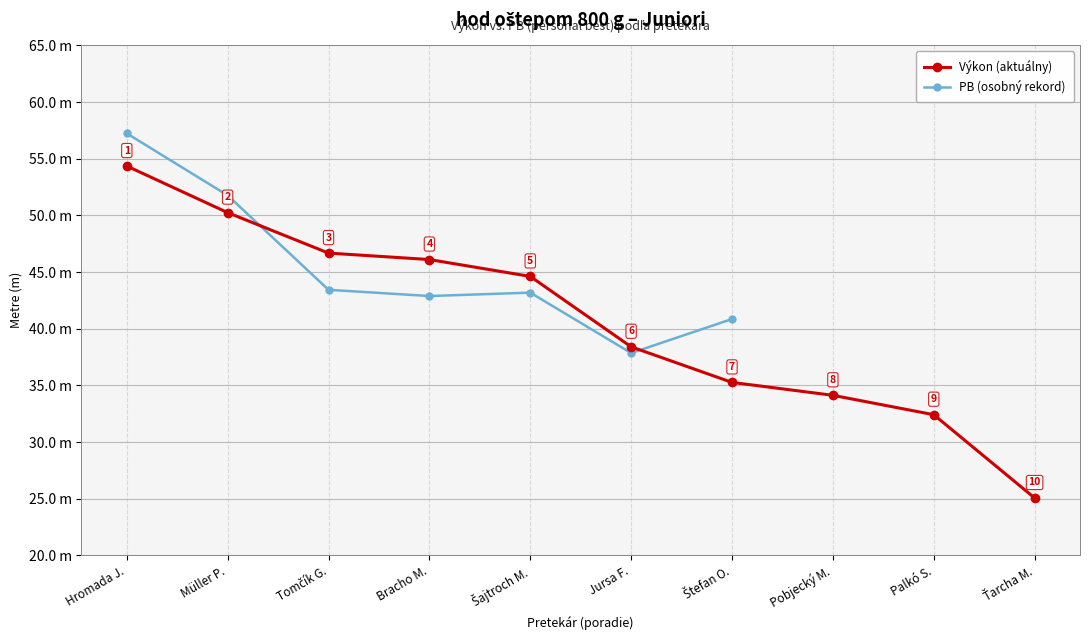

Which category has the highest value in the PB (osobný rekord) series?

Hromada J.